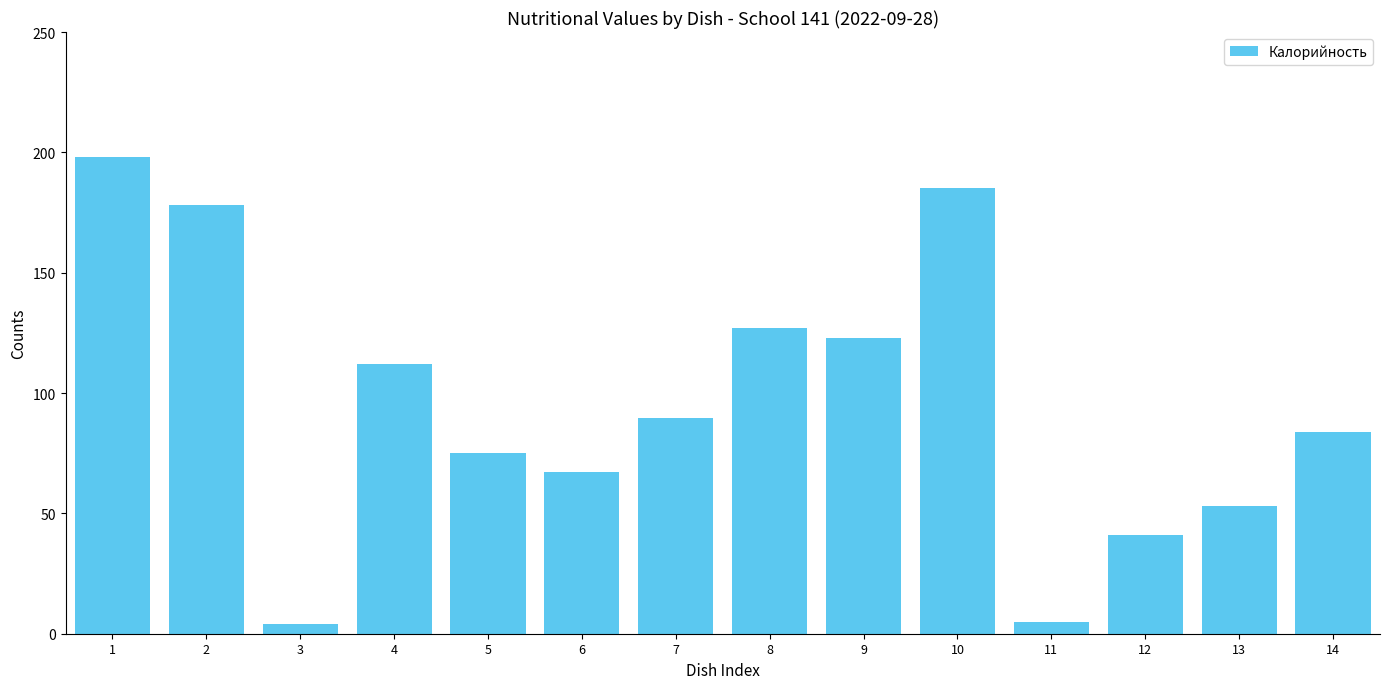

What is the value of the 8th bar from the left?

127.0